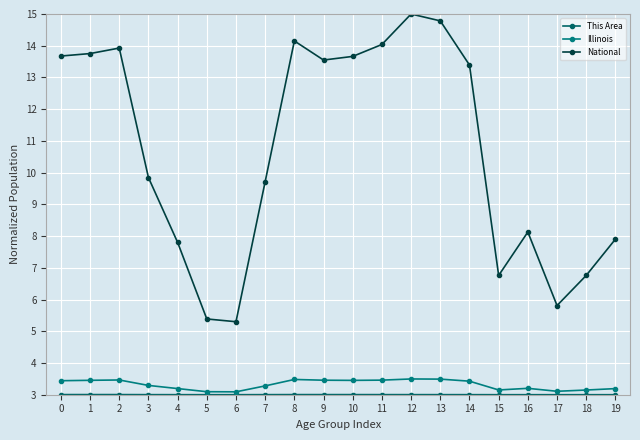

The National series shows 13.8 at 1. True or false?

True